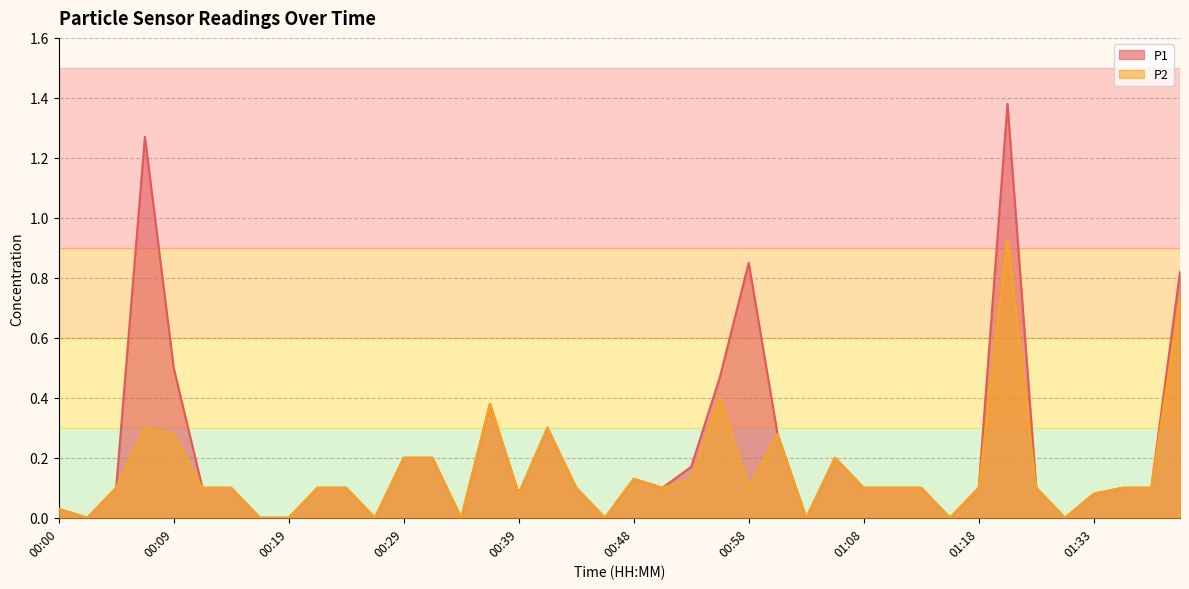

What is the label of the 2nd point from the right?

01:38